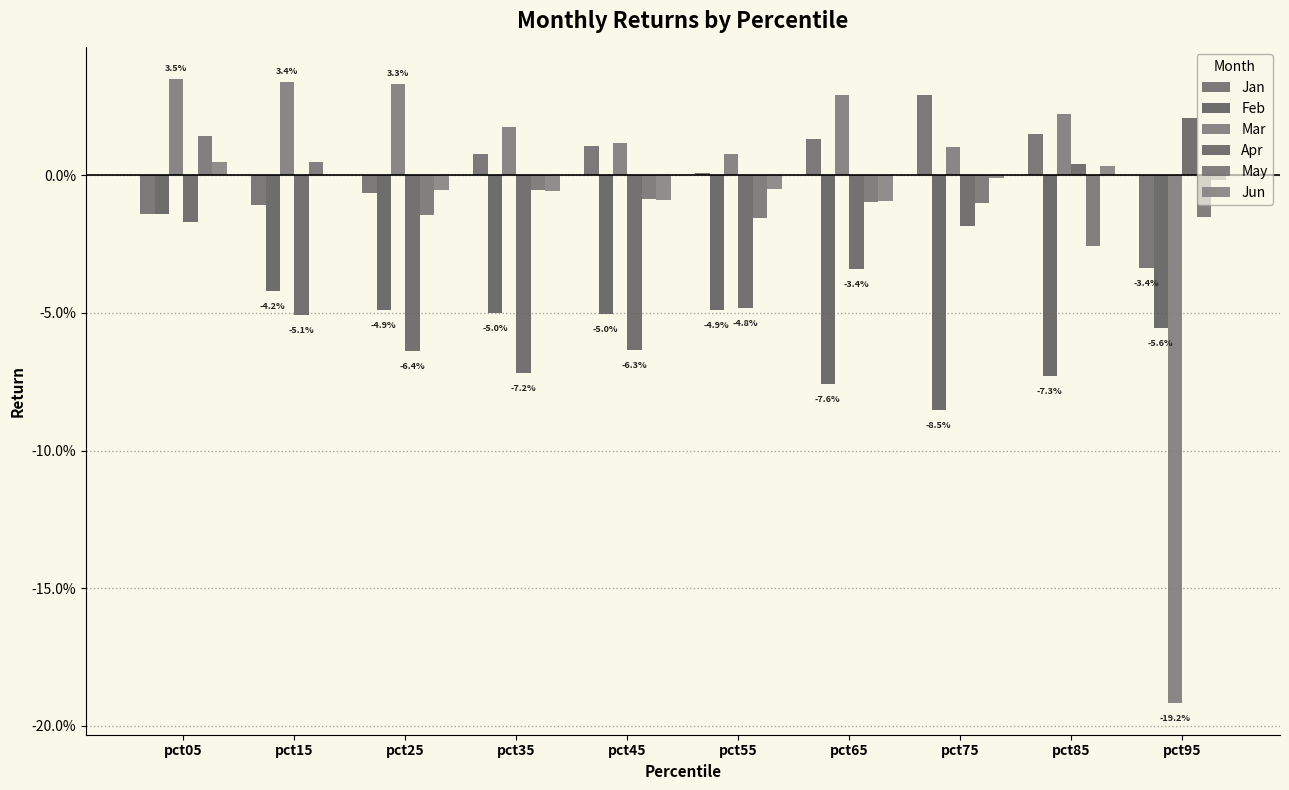

Does the chart contain stacked bars?

No